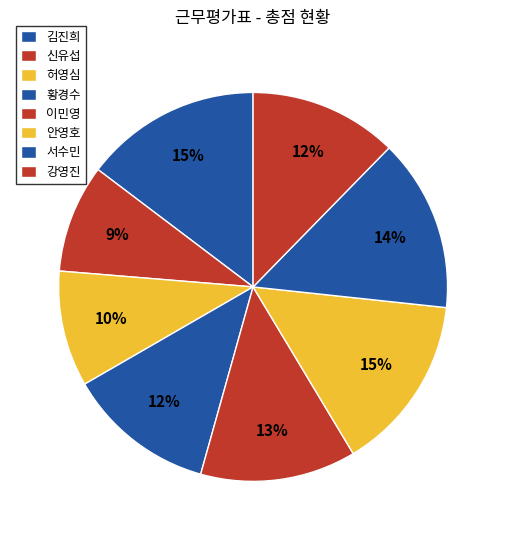

Does any single category account for the majority?

No